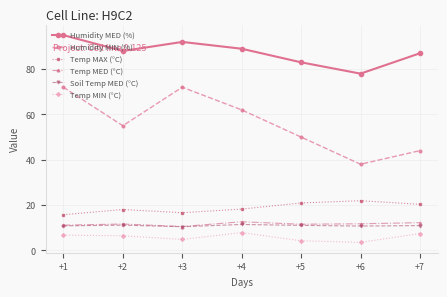

What is the lowest value of the Humidity MIN (%) series?

38.0